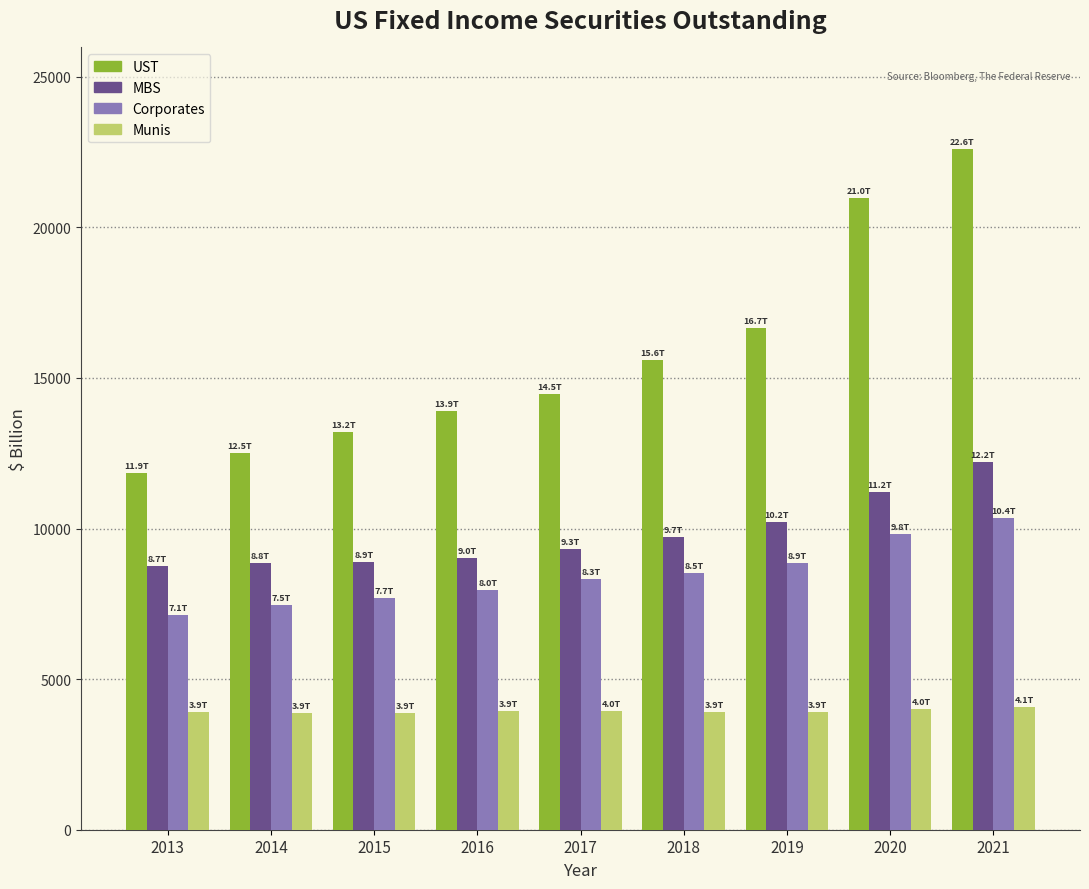

What is the greatest value displayed?

22584.0